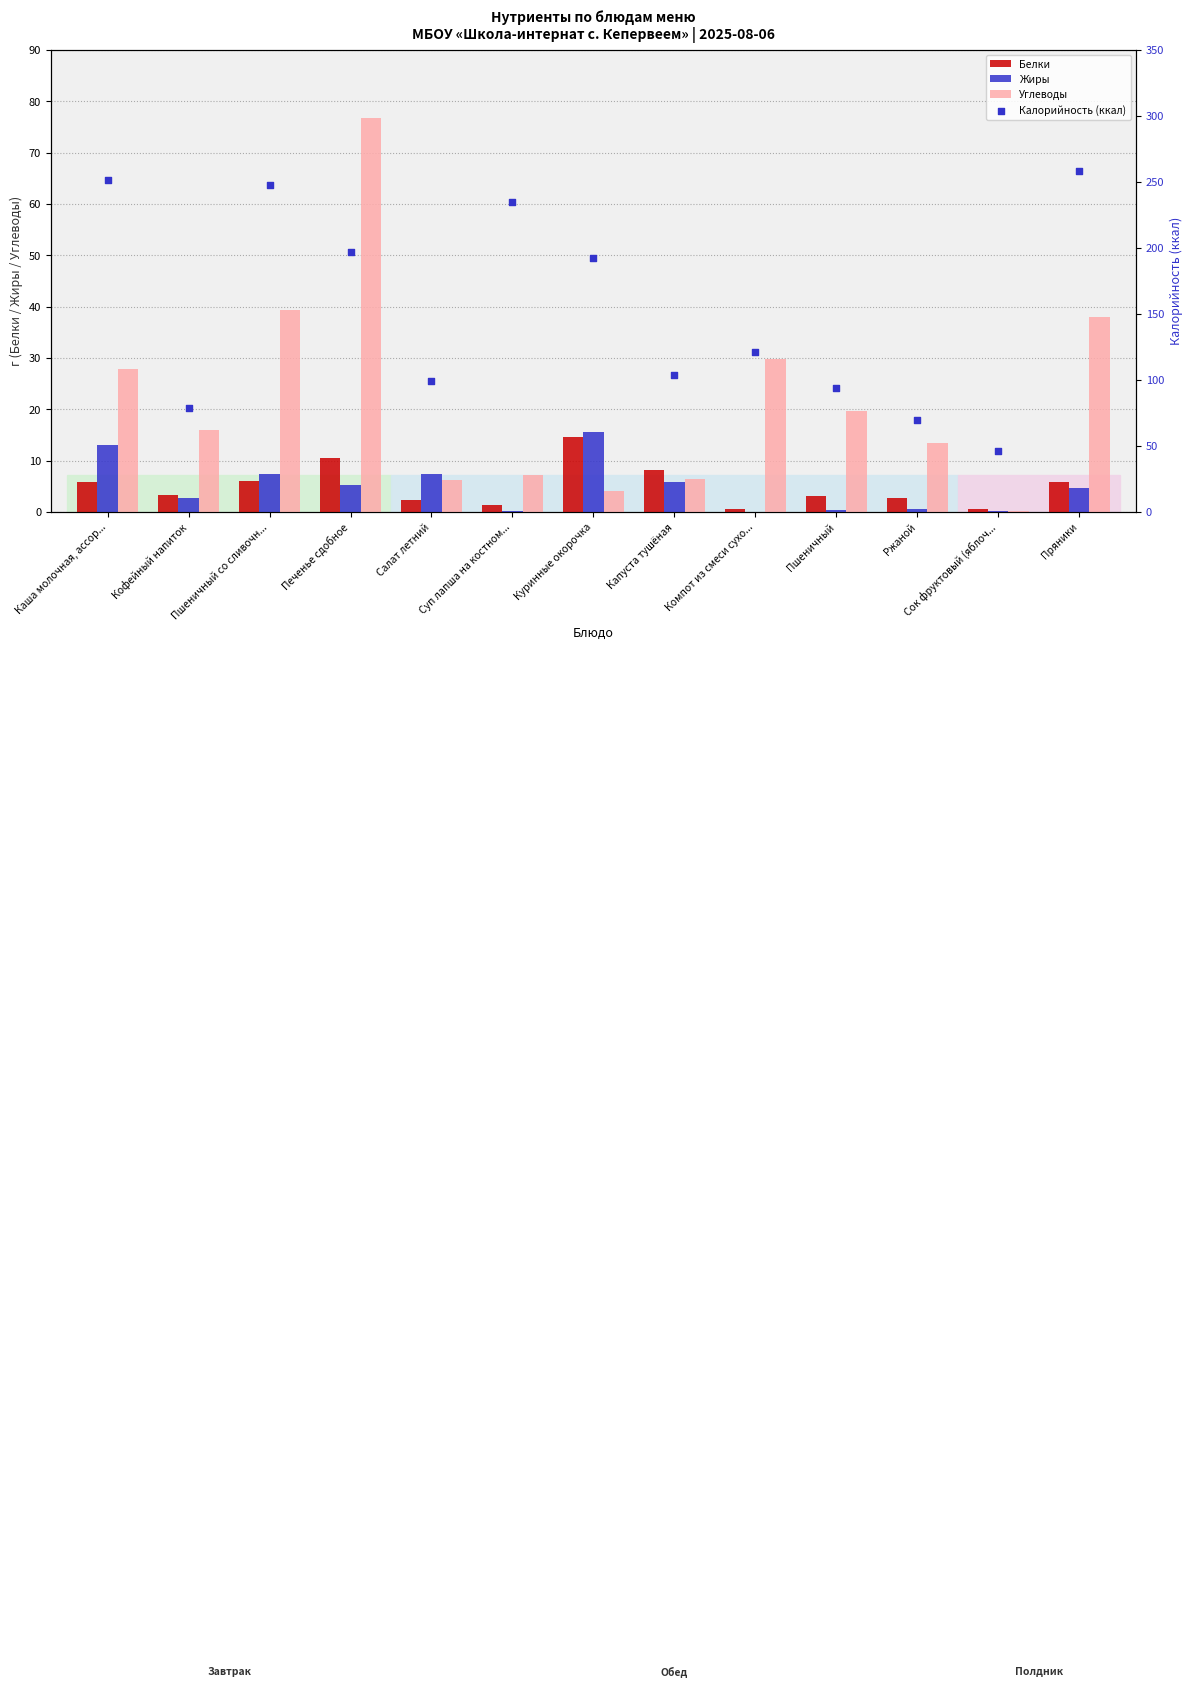

Which series has the largest Y range (max minus min)?

Калорийность